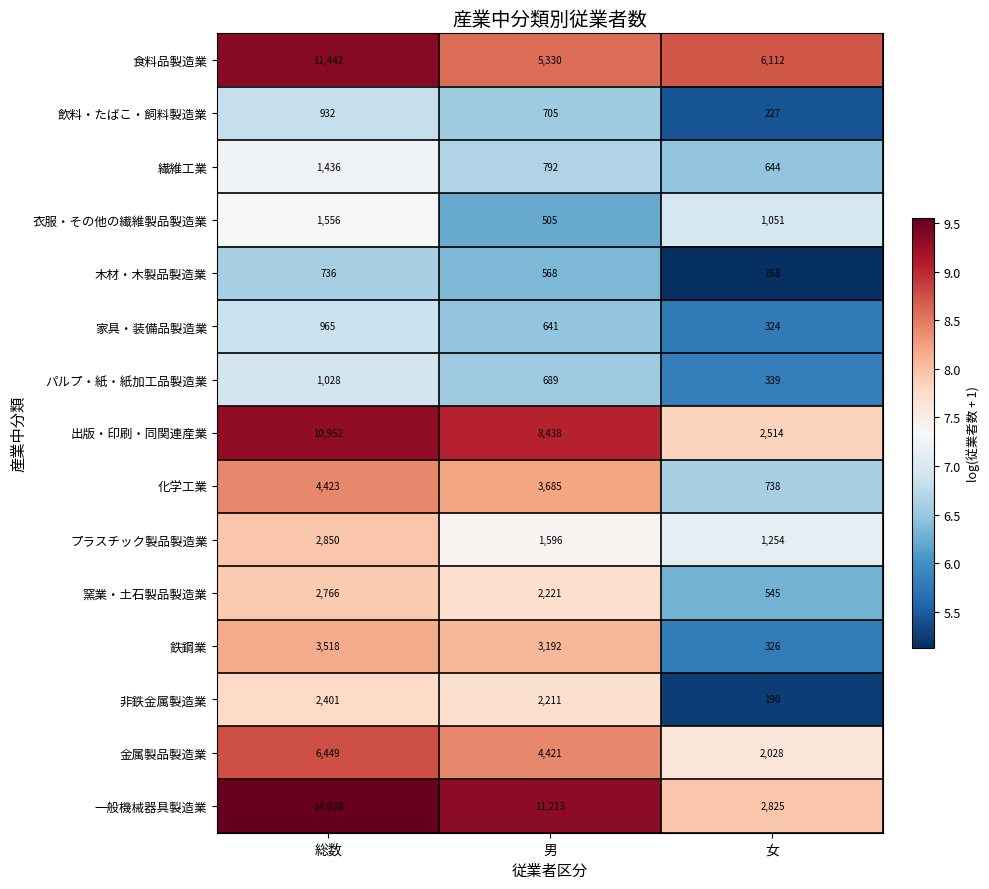

What is the highest value of the 繊維工業 series?

1436